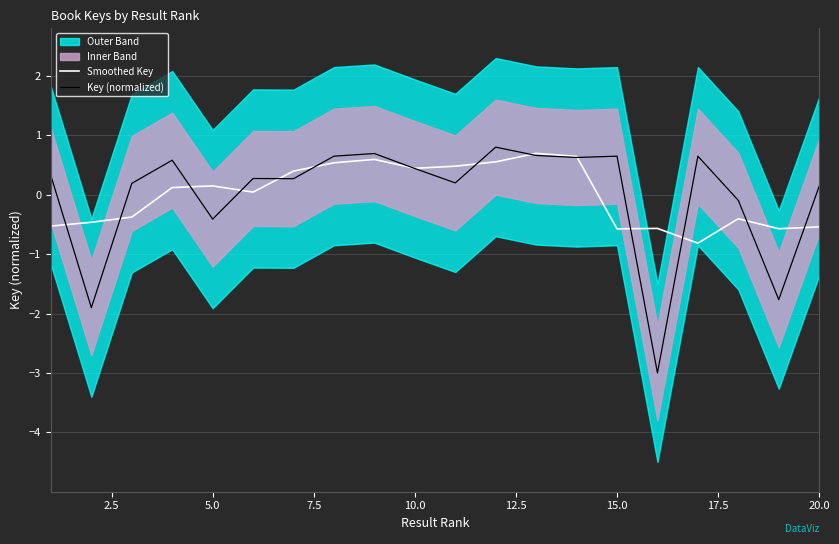

Where is Key (normalized) nearest to the value -1?

5.0